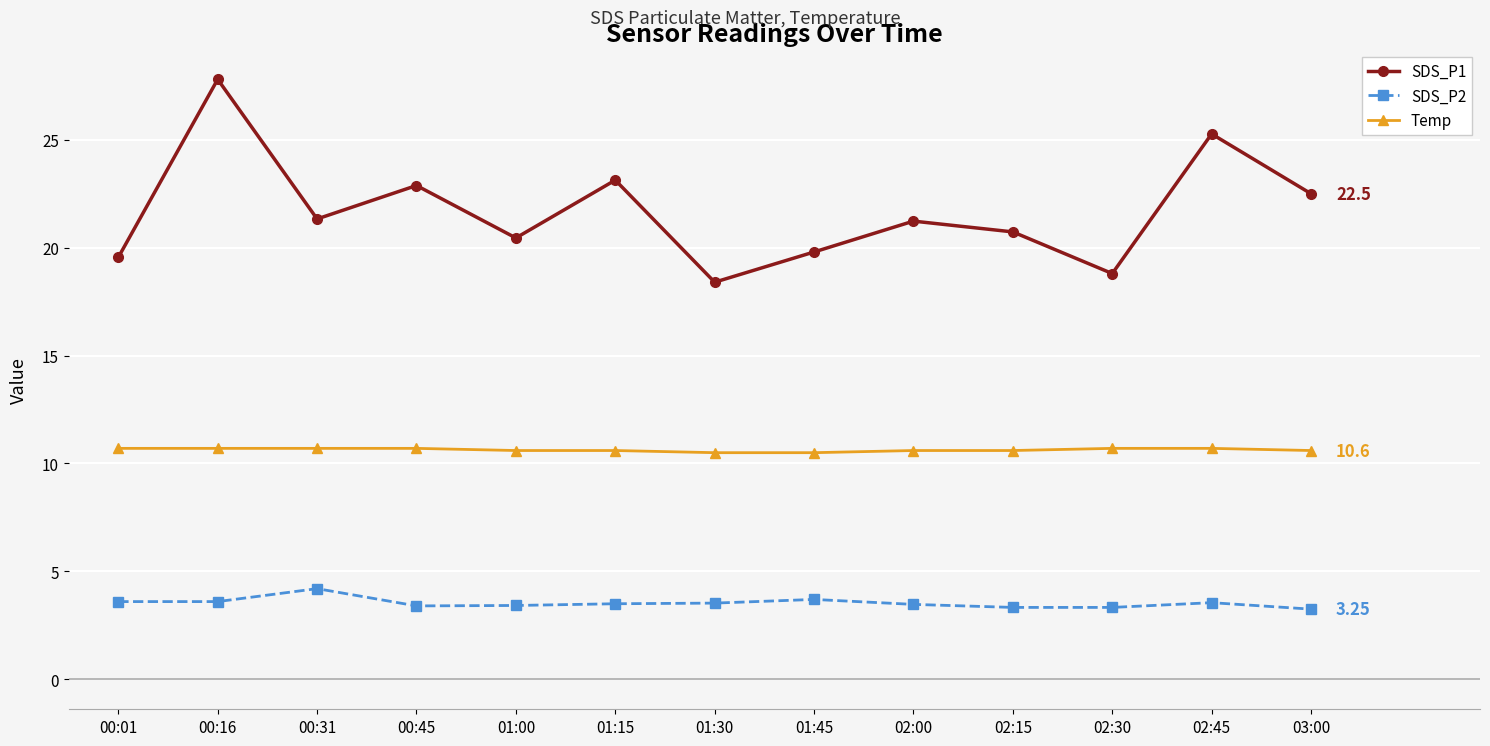

Which series has the largest total across all categories?

SDS_P1